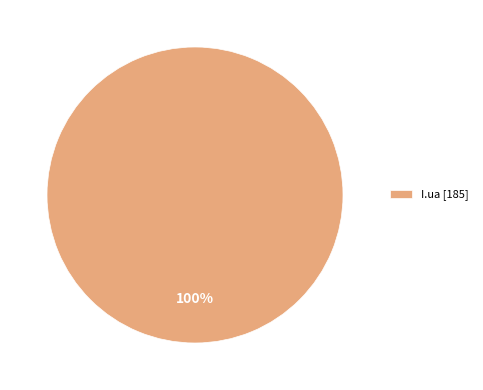

How many segments does this pie chart have?

1